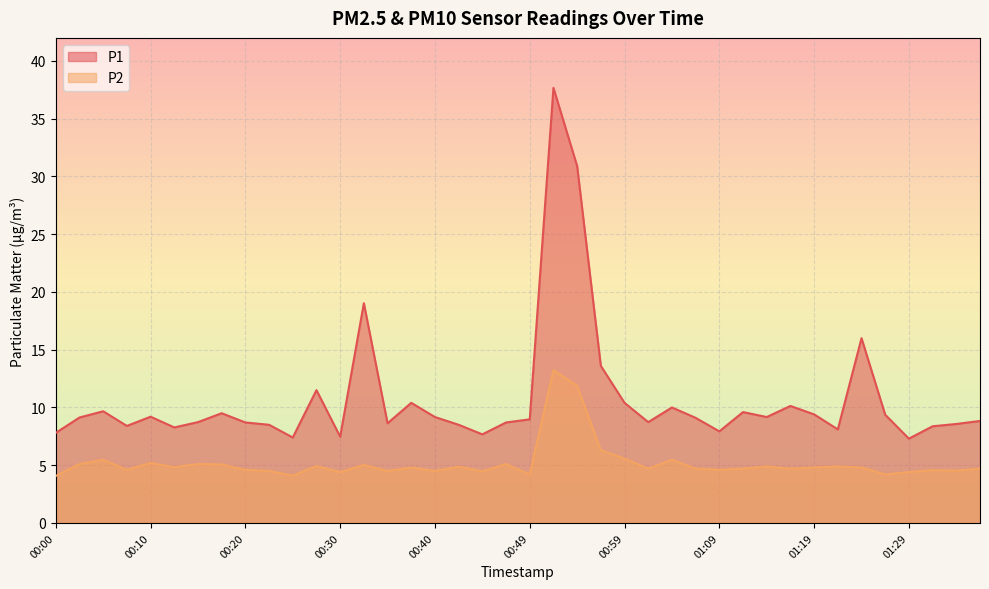

At how many categories does at least one series exceed 30?

2